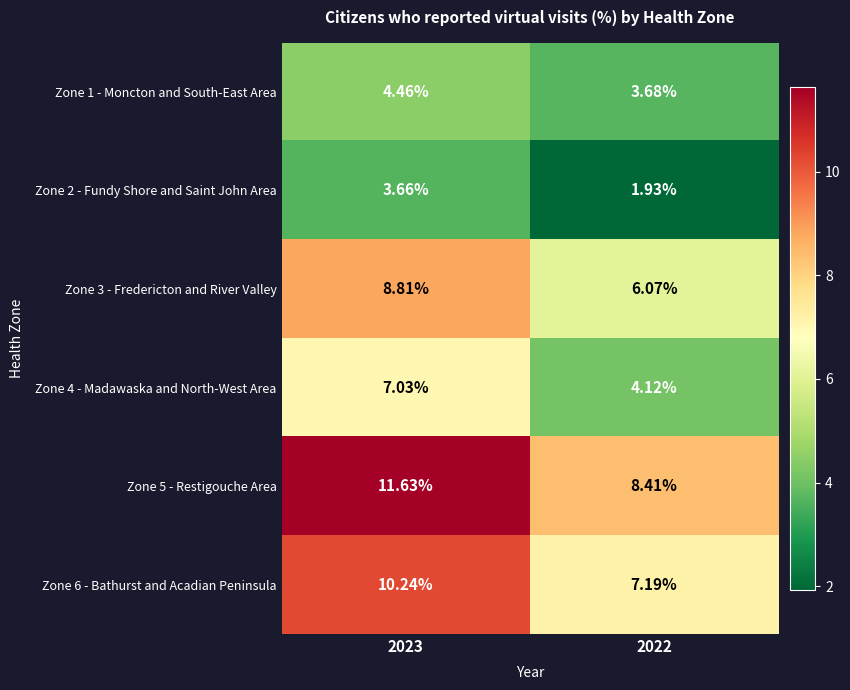

Is the value of Zone 2 - Fundy Shore and Saint John Area at 2022 greater than the value of Zone 1 - Moncton and South-East Area at 2022?

No